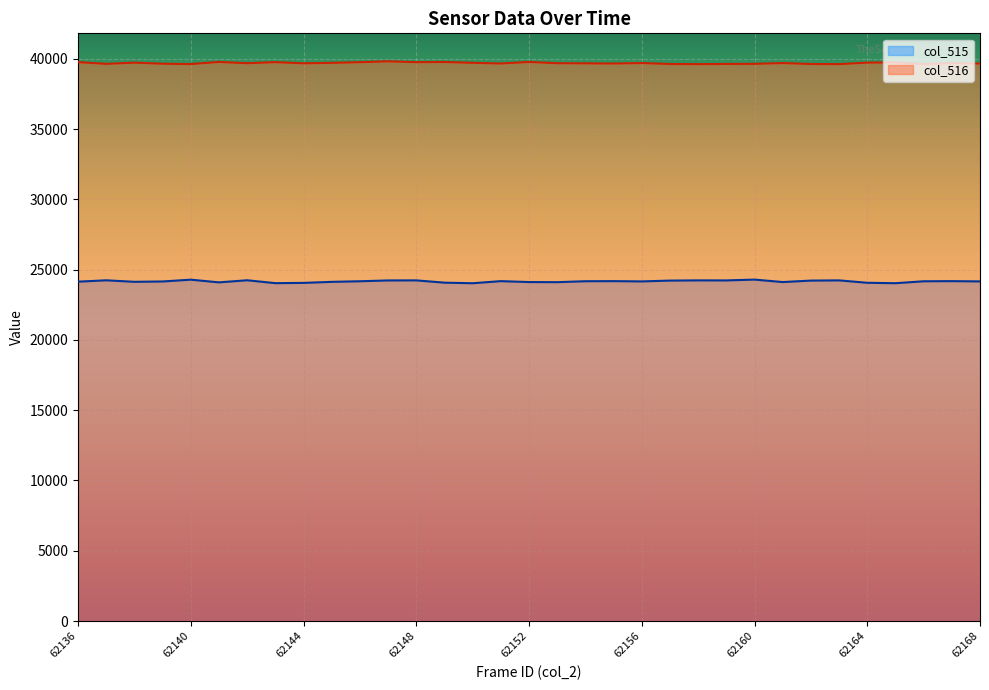

True or false: col_516 has a value of 66874 at 62136.

False